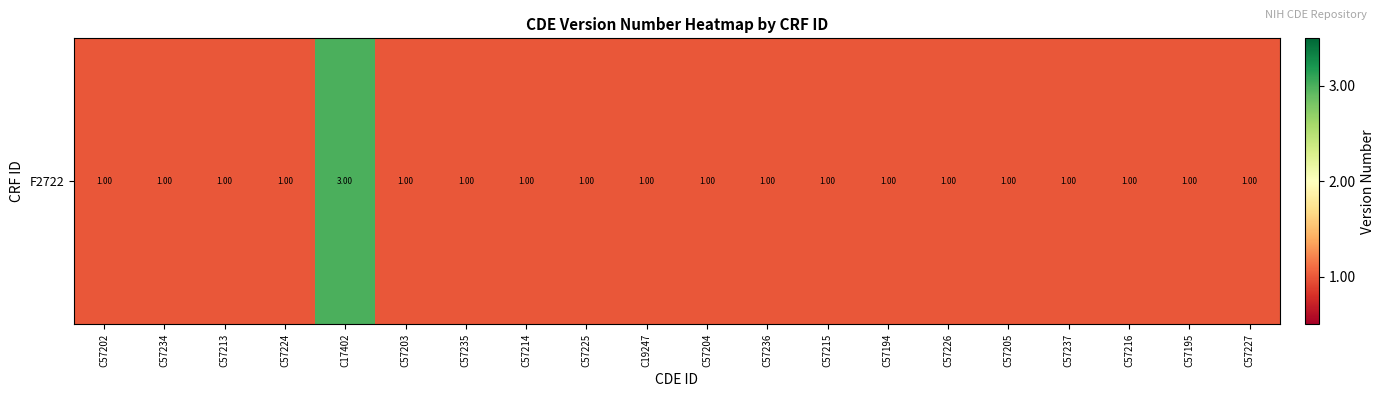

What is the minimum value shown in the chart?

1